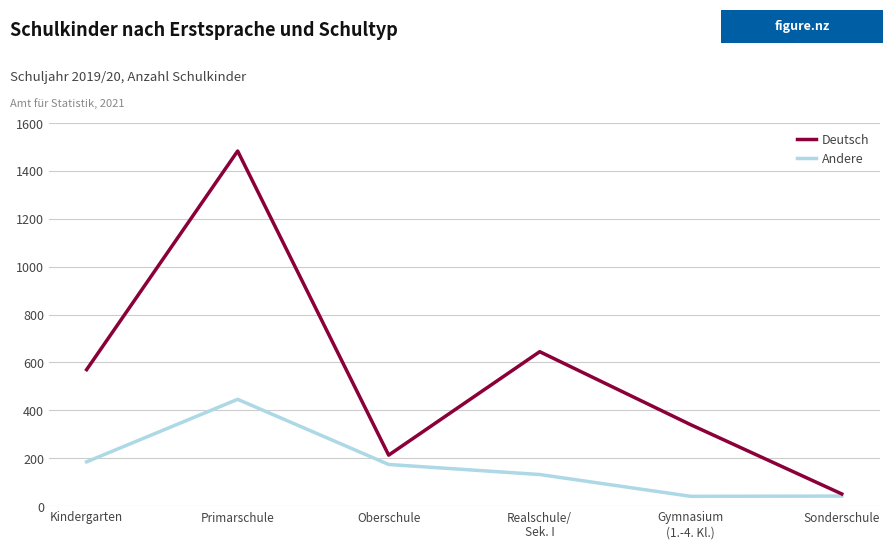

At which label does Deutsch reach its minimum?

Sonderschule